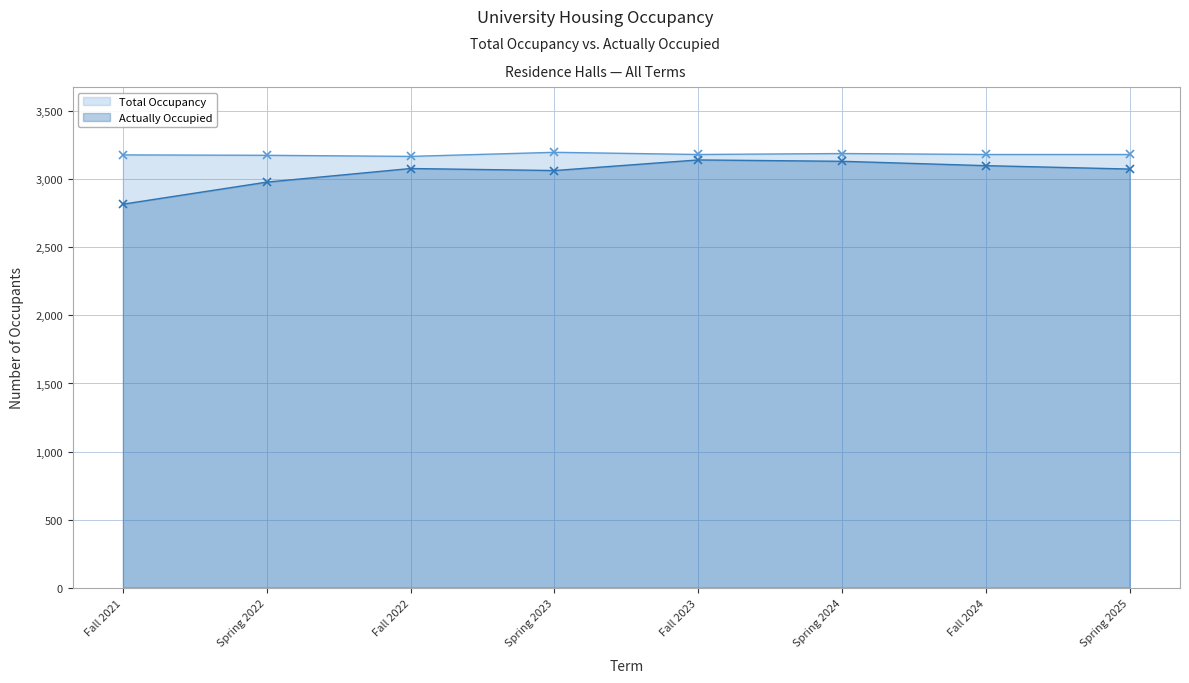

What is the label of the 2nd point from the left?

Spring 2022